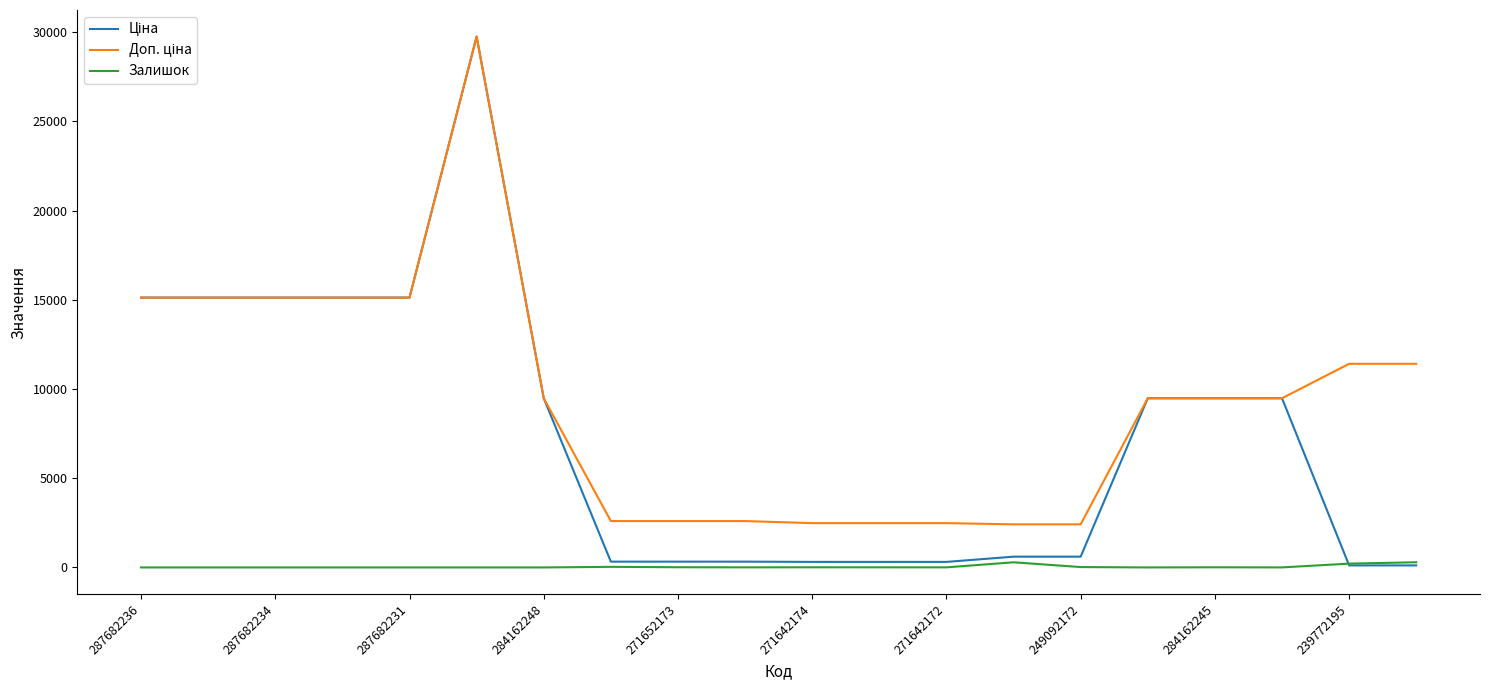

Is it true that Залишок equals 0.0 at 284162248?

True